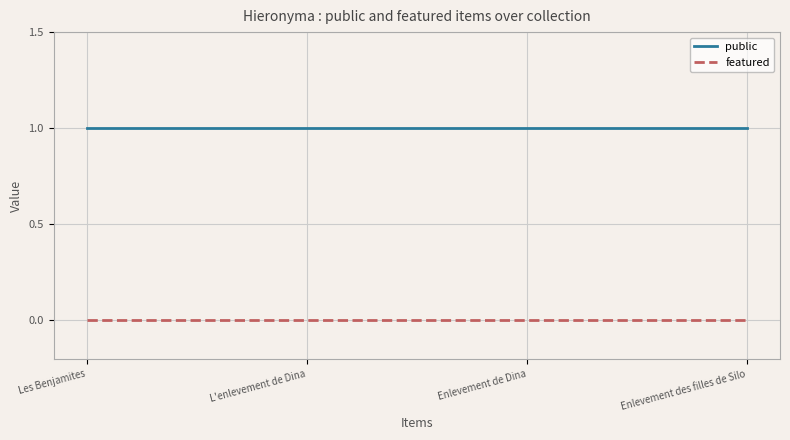

At Les Benjamites, list the series in order from largest to smallest.

public, featured